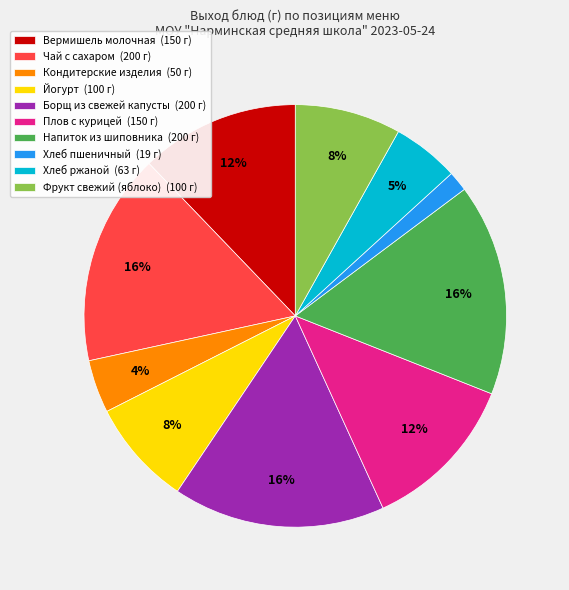

How many segments does this pie chart have?

10